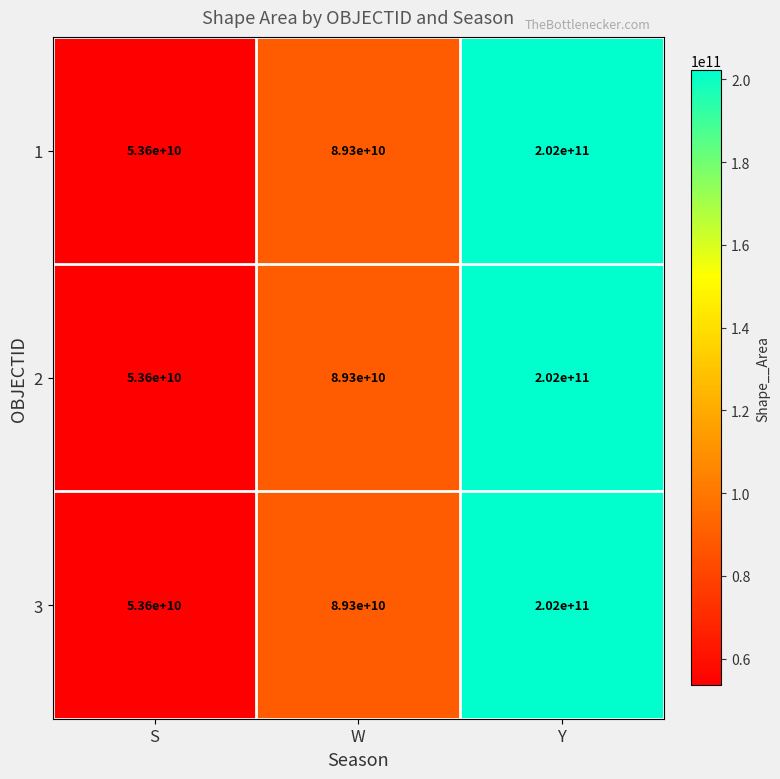

What value does the 3 series have at S, to the nearest 50?

53600000000